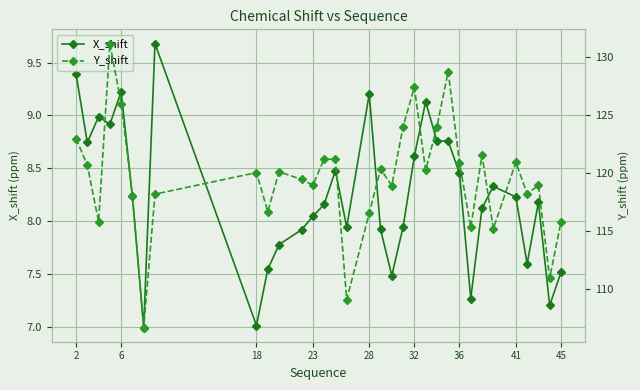

What is the lowest value of the Y_shift series?

106.6